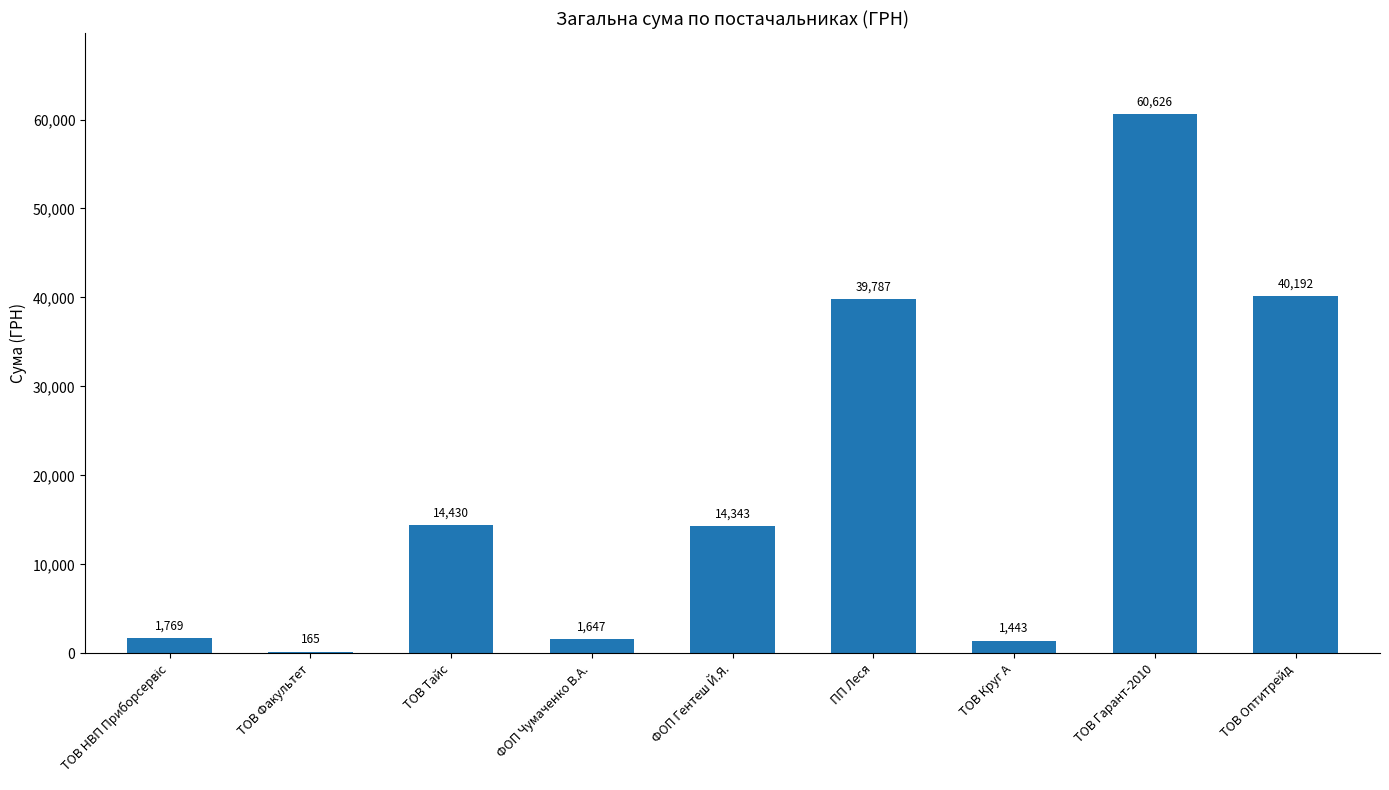

At which category does the chart reach its peak across all series?

ТОВ Гарант-2010